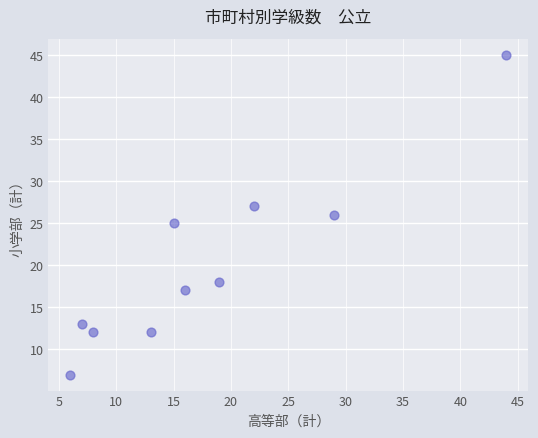

What is the average Y value?

20